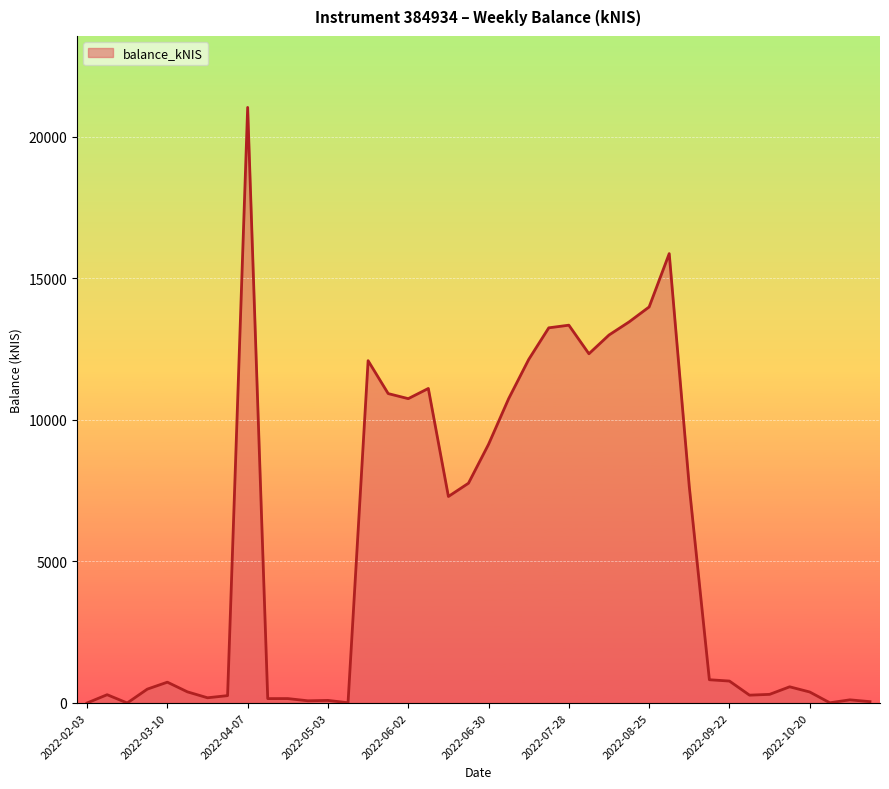

What is the difference between the maximum and minimum values?

21043.0